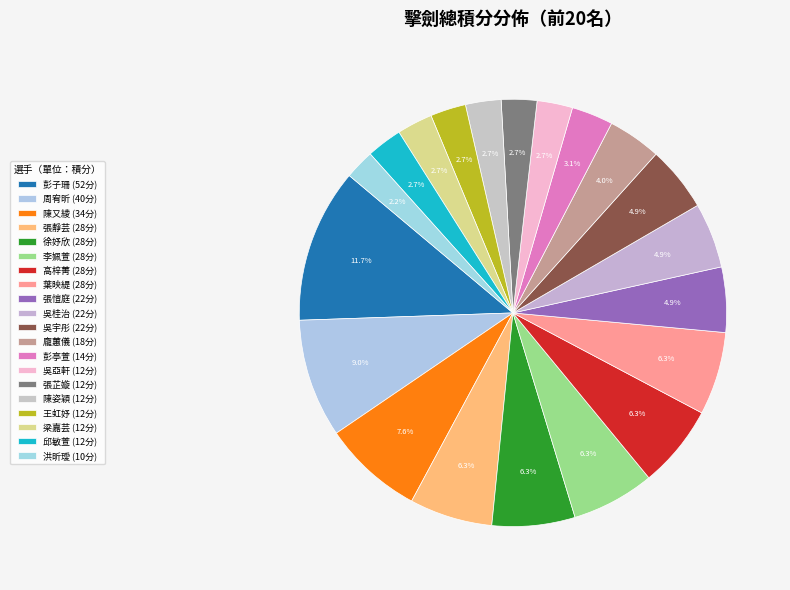

To the nearest percent, what is the difference between the largest and smallest slice percentages?

9%